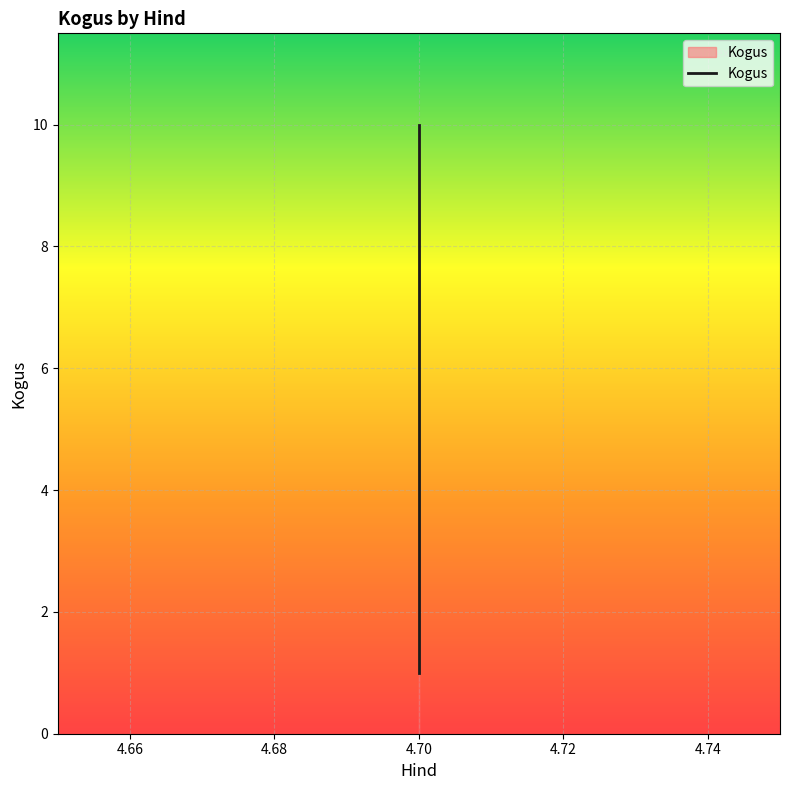

How many lines are shown in the chart?

1